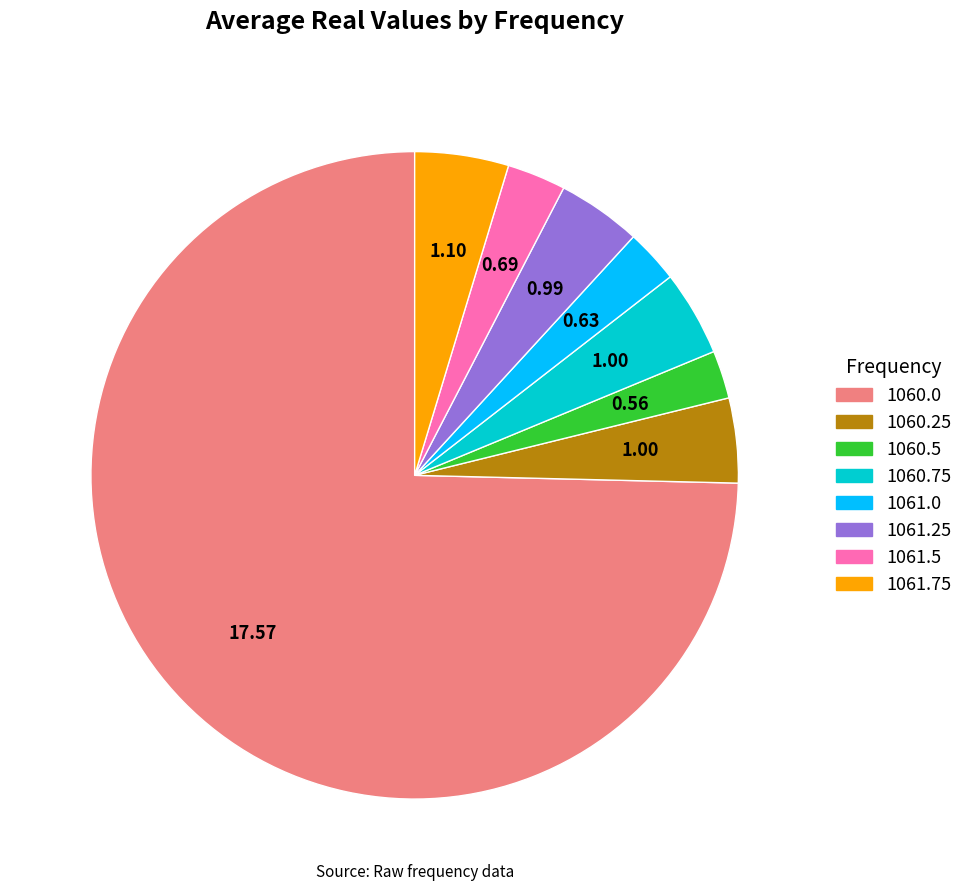

Is the sum of 1060.5 and 1061.75 greater than half?

No